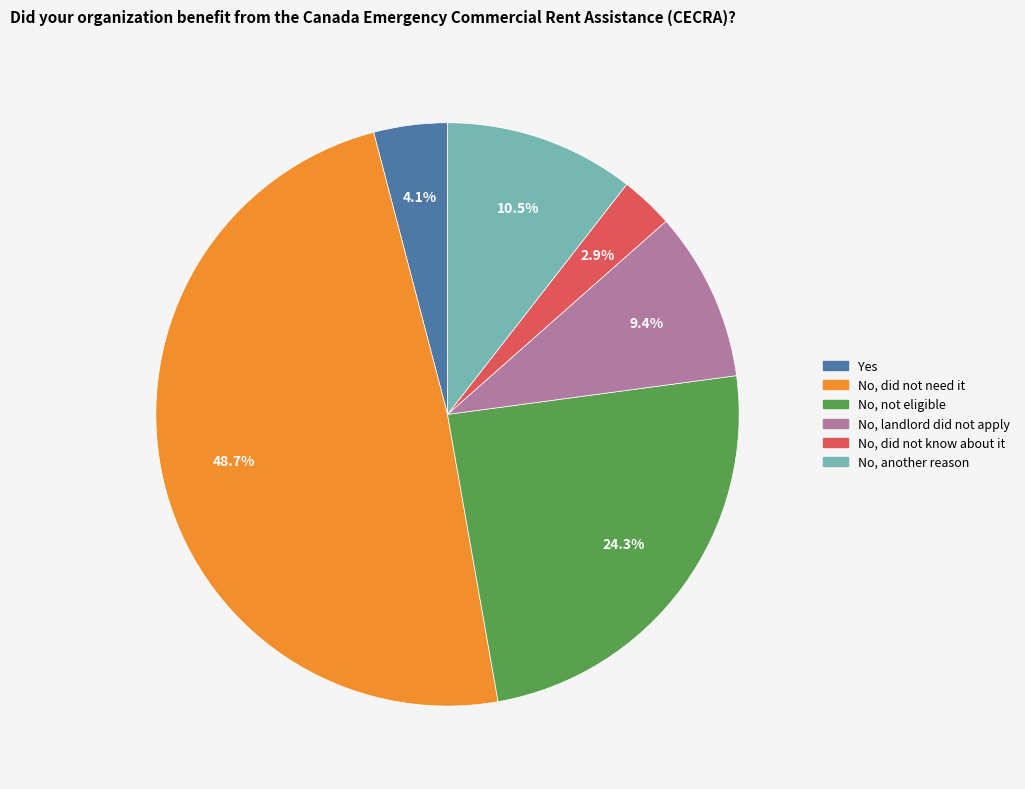

Does any single category account for the majority?

No